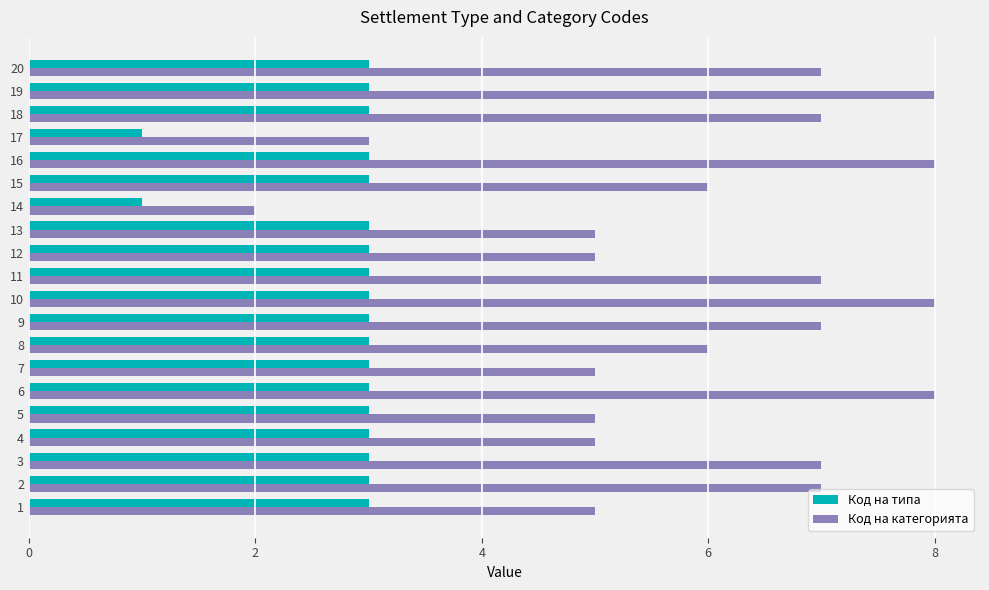

The Код на типа series shows 2 at 13. True or false?

False